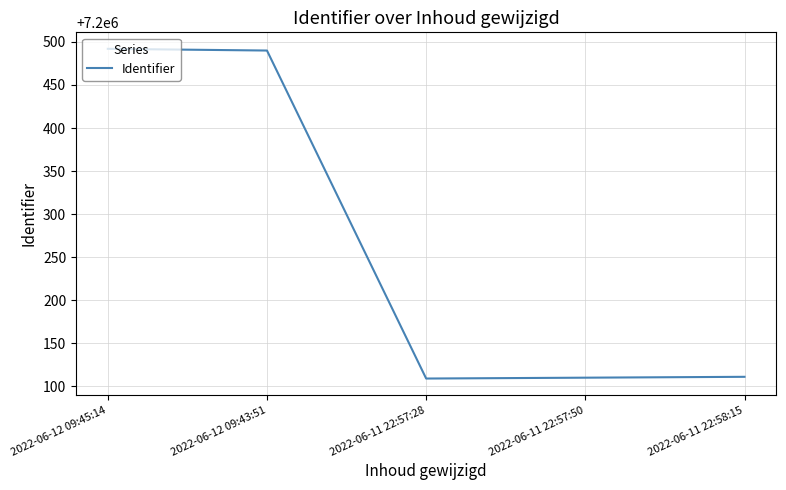

Where does the data first go above 7200111?

2022-06-12 09:45:14